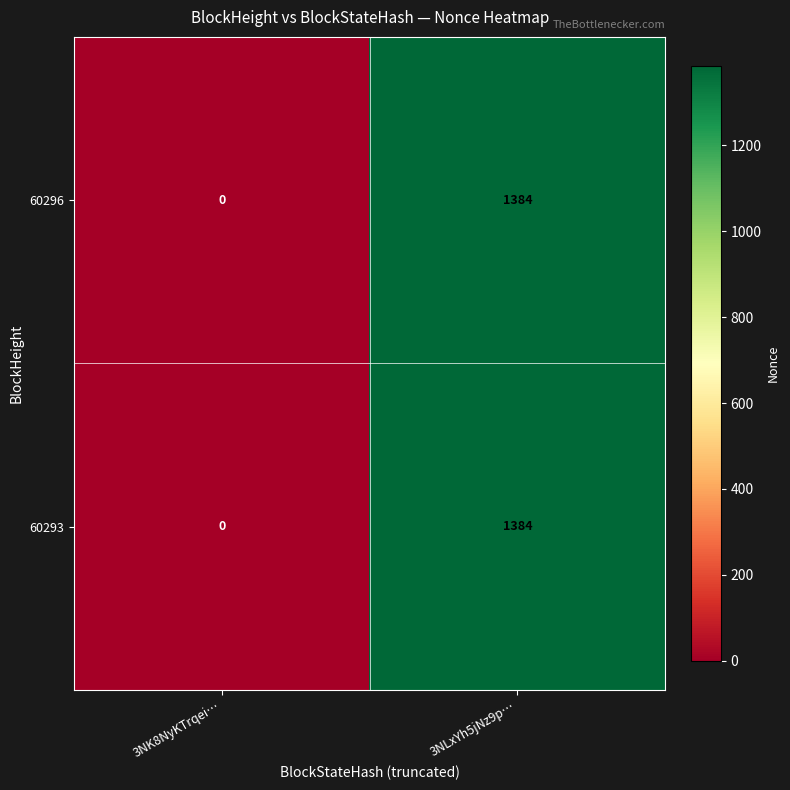

At which category is the sum across all series the highest?

3NLxYh5jNz9p…